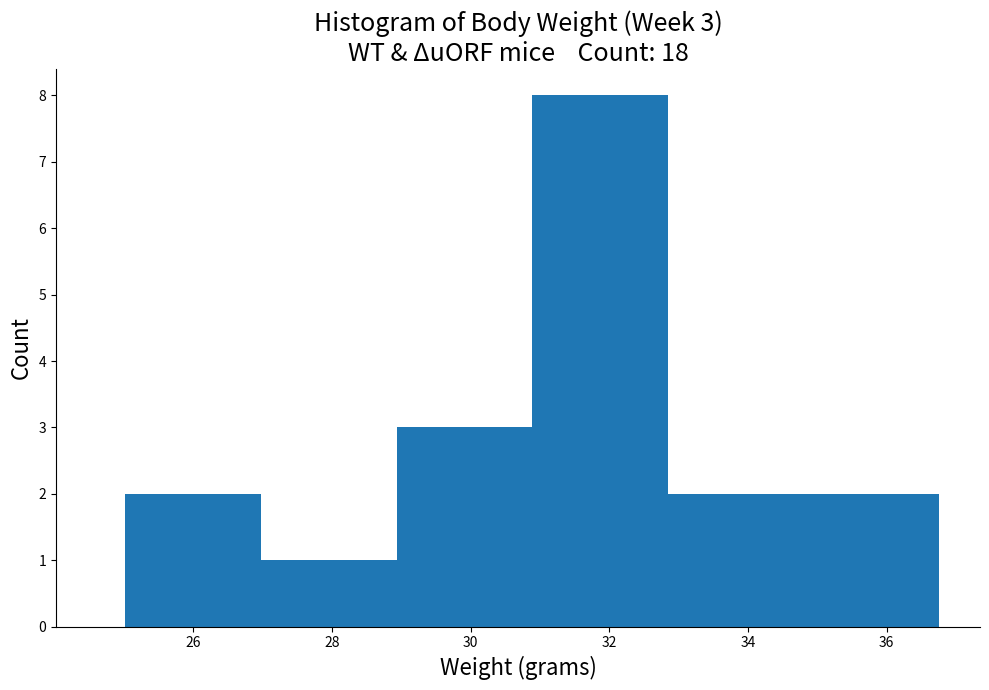

Which range on the x-axis has the tallest bar?

30.8 to 32.8